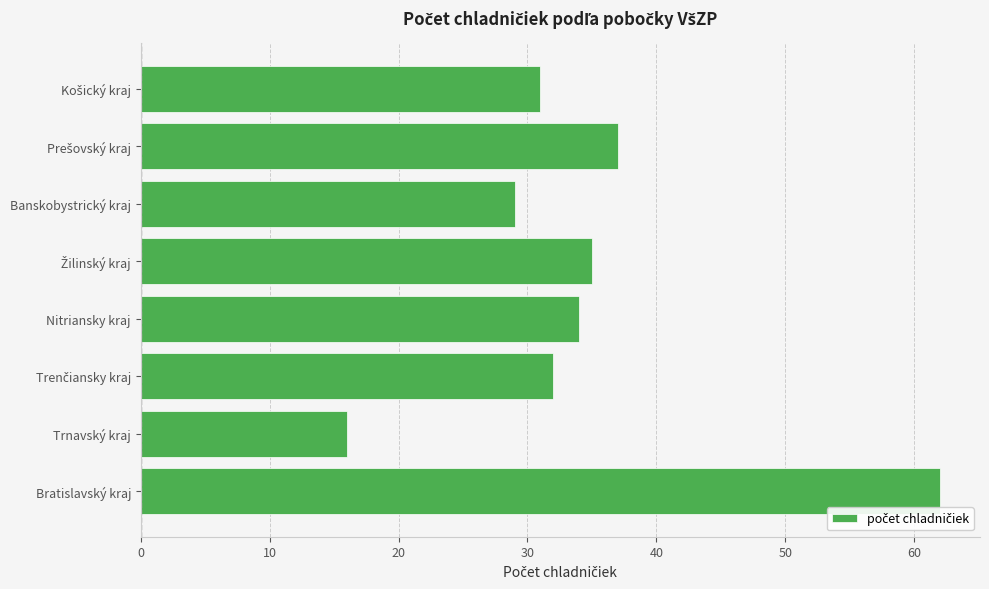

What is the difference between the values at Trnavský kraj and Banskobystrický kraj?

13